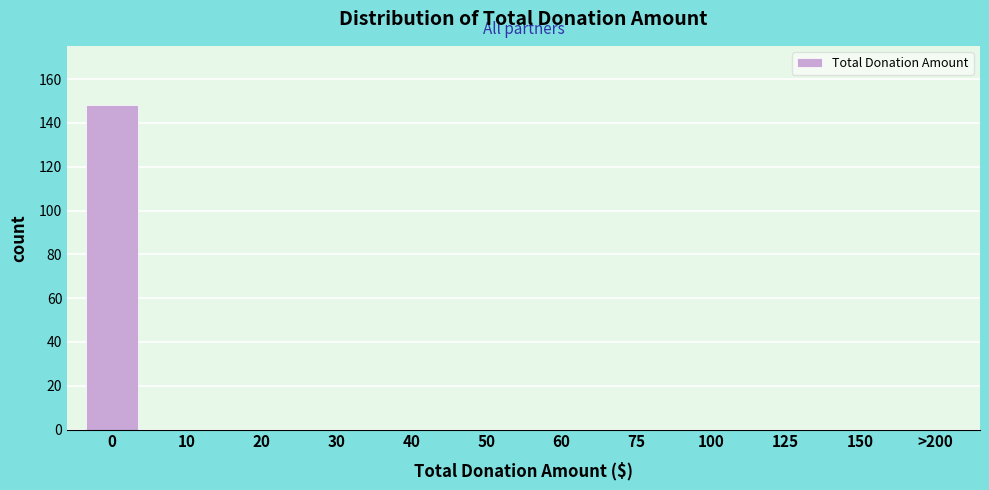

Reading right to left, transcribe all the data shown in this chart.

>200=0	150=0	125=0	100=0	75=0	60=0	50=0	40=0	30=0	20=0	10=0	0=148